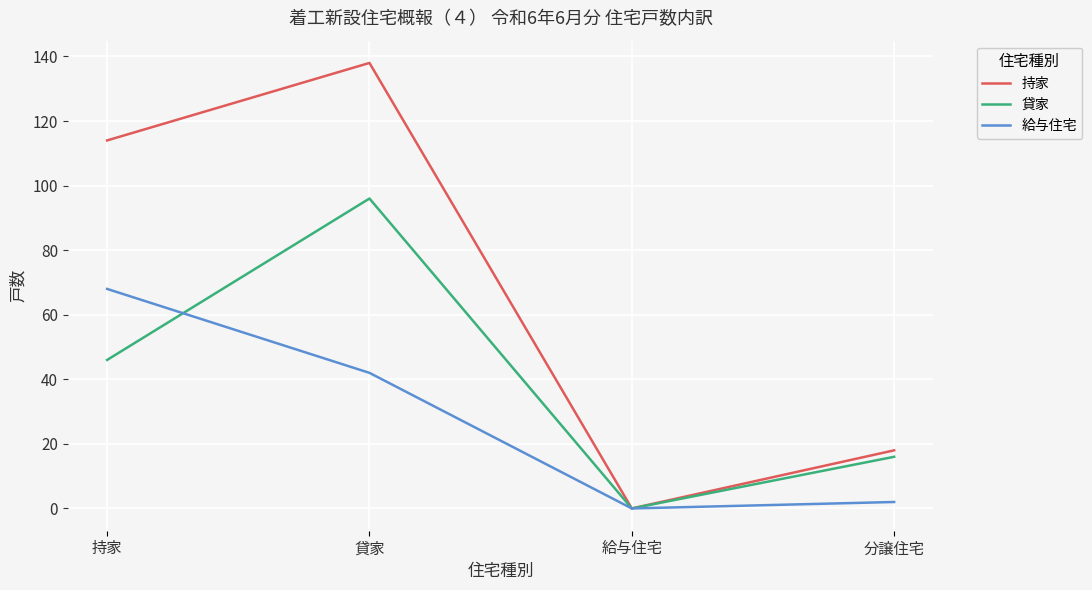

How many positive values does the 貸家 series have?

3